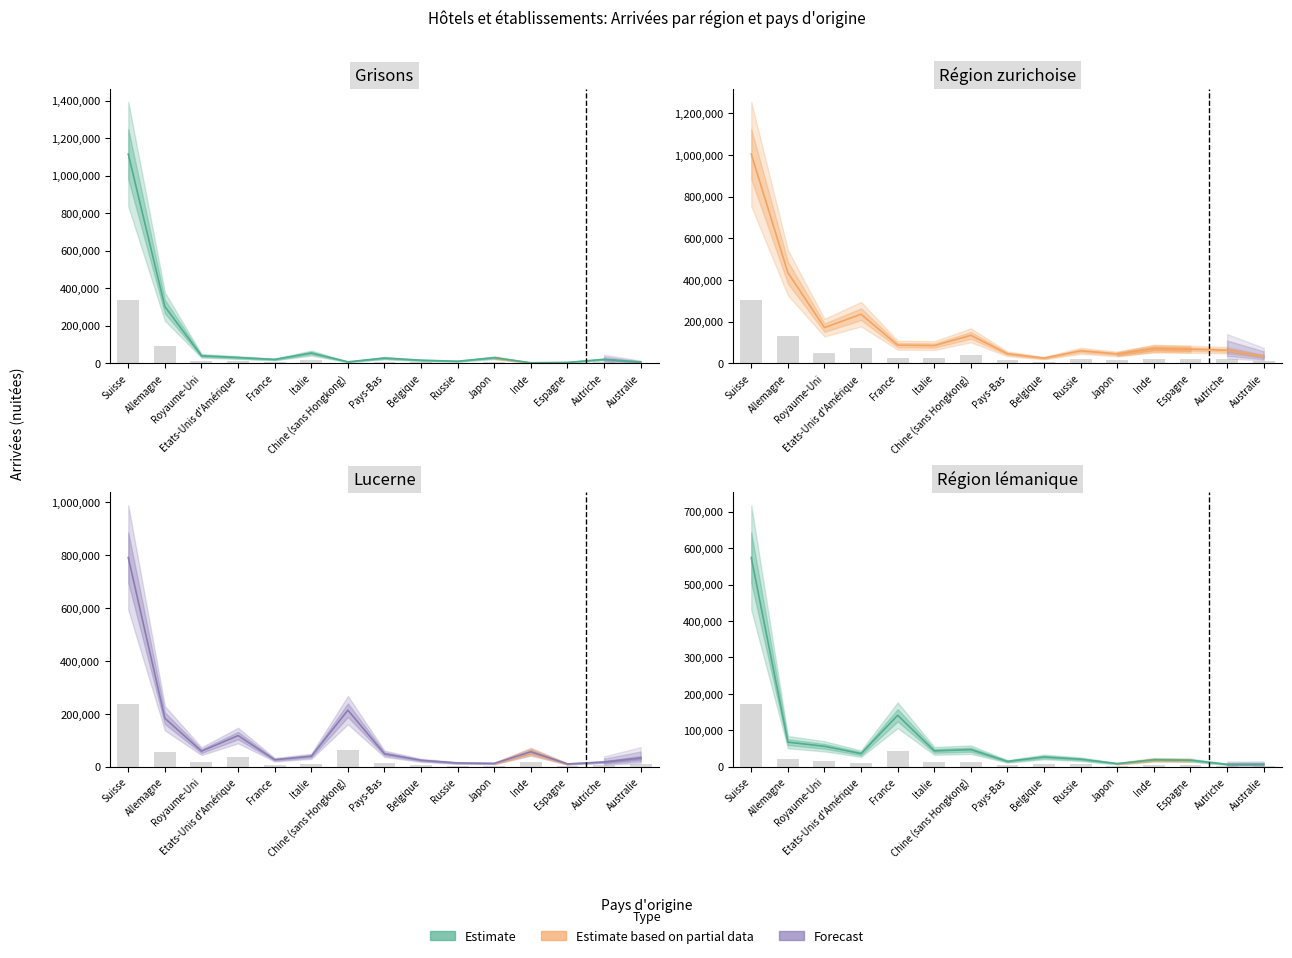

What is the label of the 10th bar from the left?

Russie